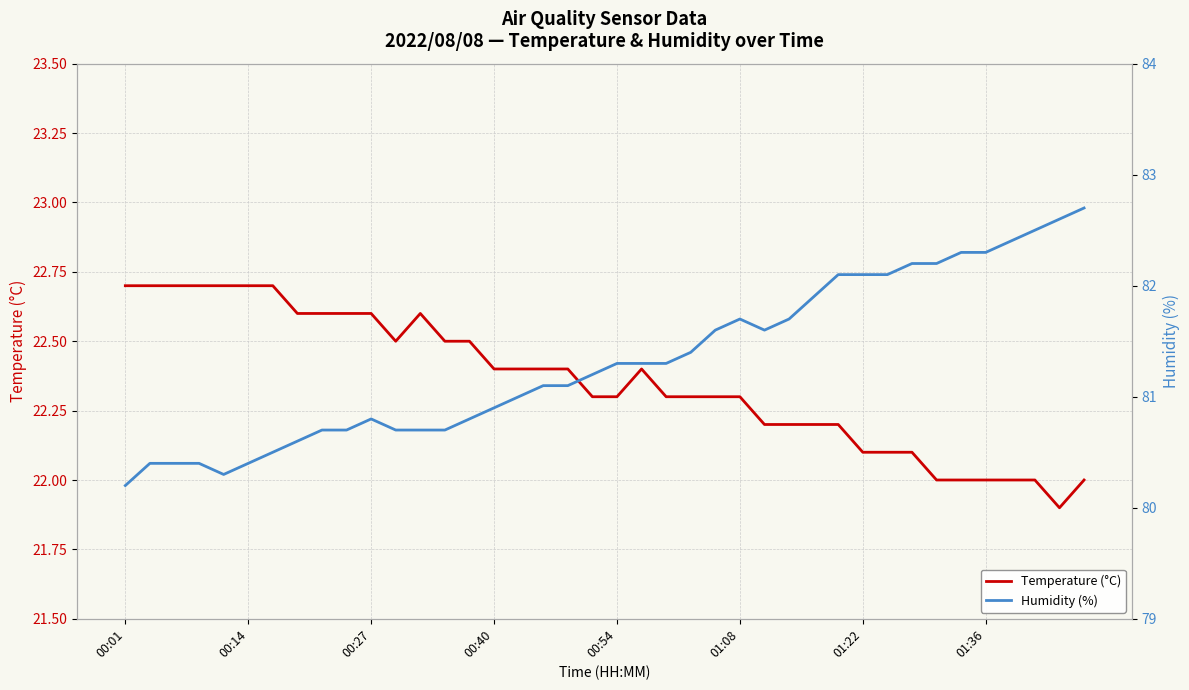

Reading right to left, list all the values displayed in this chart.

Temperature (°C): 22.0	21.9	22.0	22.0	22.0	22.0	22.0	22.1	22.1	22.1	22.2	22.2	22.2	22.2	22.3	22.3	22.3	22.3	22.4	22.3	22.3	22.4	22.4	22.4	22.4	22.5	22.5	22.6	22.5	22.6	22.6	22.6	22.6	22.7	22.7	22.7	22.7	22.7	22.7	22.7
Humidity (%): 82.7	82.6	82.5	82.4	82.3	82.3	82.2	82.2	82.1	82.1	82.1	81.9	81.7	81.6	81.7	81.6	81.4	81.3	81.3	81.3	81.2	81.1	81.1	81.0	80.9	80.8	80.7	80.7	80.7	80.8	80.7	80.7	80.6	80.5	80.4	80.3	80.4	80.4	80.4	80.2